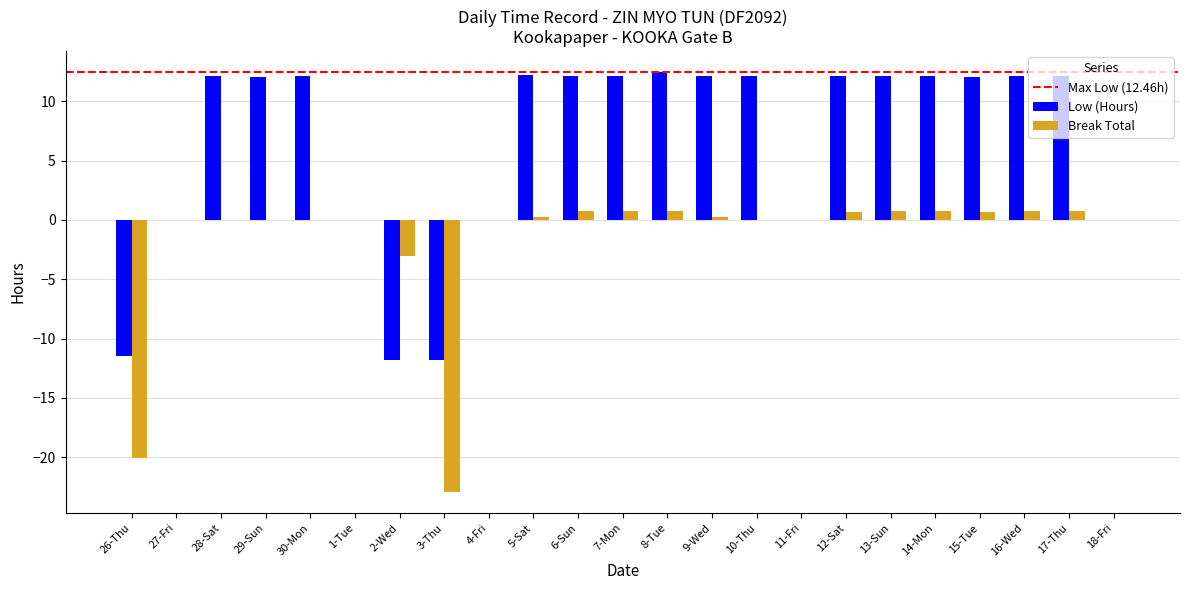

At which label is Break Total closest to -11?

2-Wed